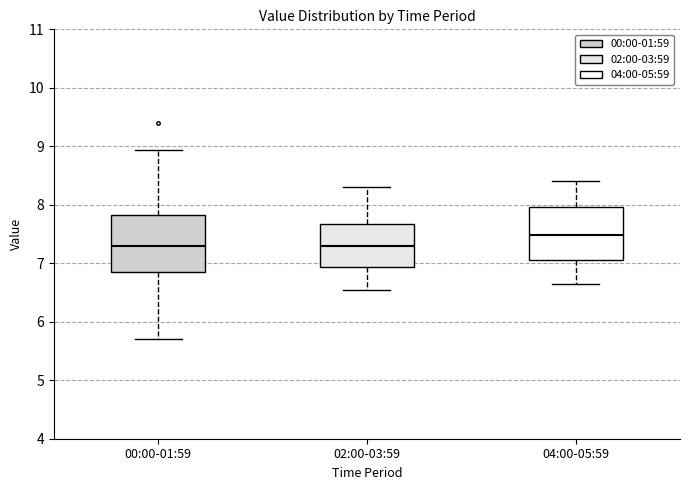

Reading left to right, read every box against the y-axis: the position of its median line, the range the box covers, and the ends of its whiskers. The values are not printed on the chart, so give them approximately, as read against the axis.

00:00-01:59: median 7.3, box 6.8 to 7.8, whiskers 5.7 to 8.9
02:00-03:59: median 7.3, box 6.9 to 7.7, whiskers 6.6 to 8.3
04:00-05:59: median 7.5, box 7.1 to 8.0, whiskers 6.7 to 8.4